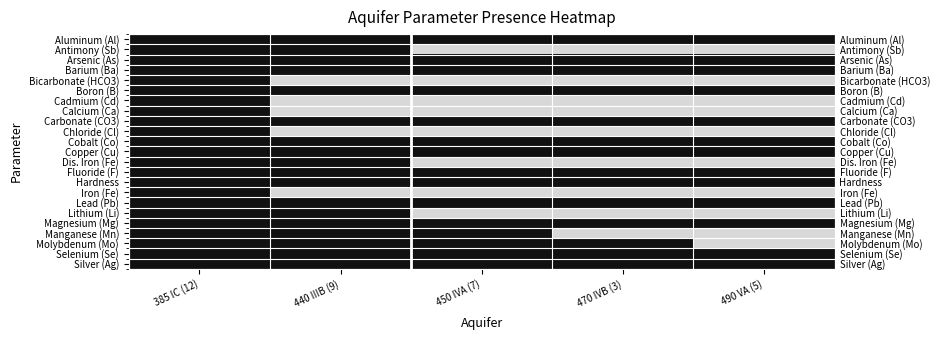

What is the spread (max minus min) of values at 440 IIIB (9)?

1